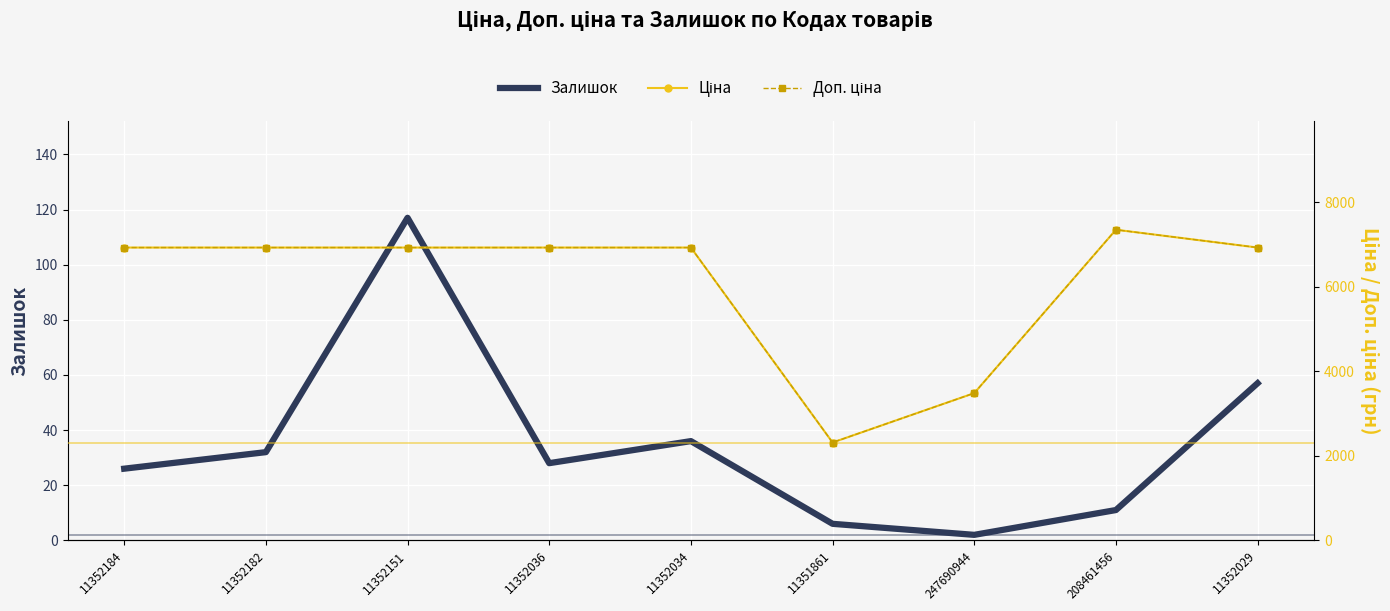

Is it true that Доп. ціна equals 10604.8 at 11352151?

False